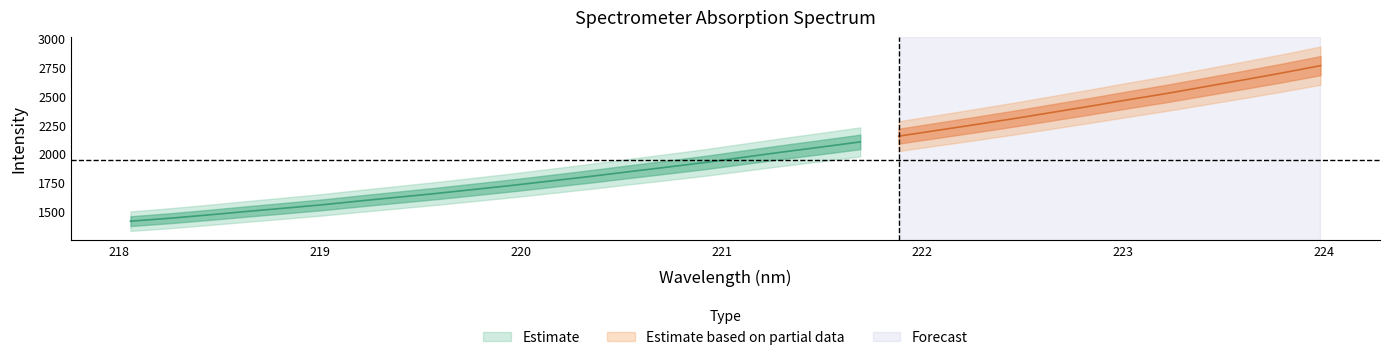

True or false: y and x cross at least once.

False